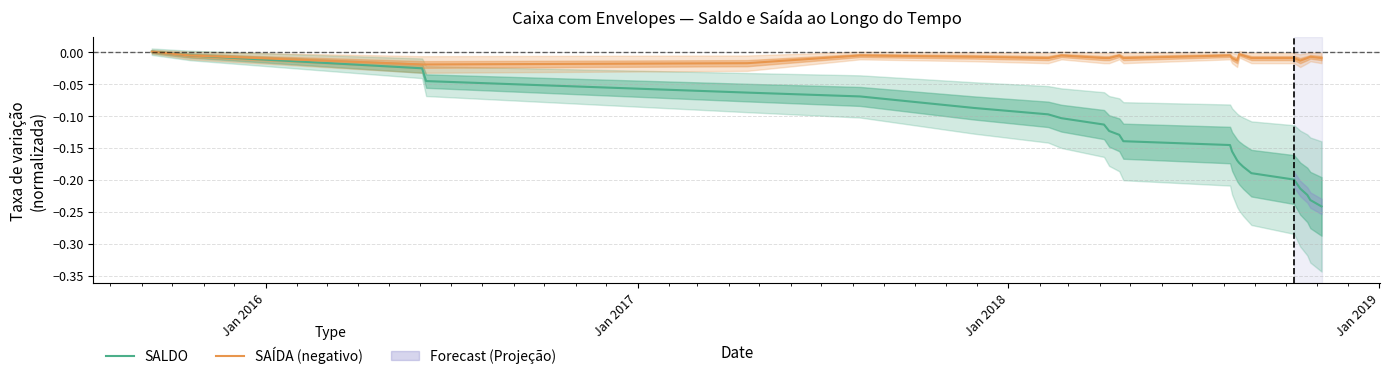

Is it true that SAÍDA (negativo) equals -0.0 at Jan 2017?

False